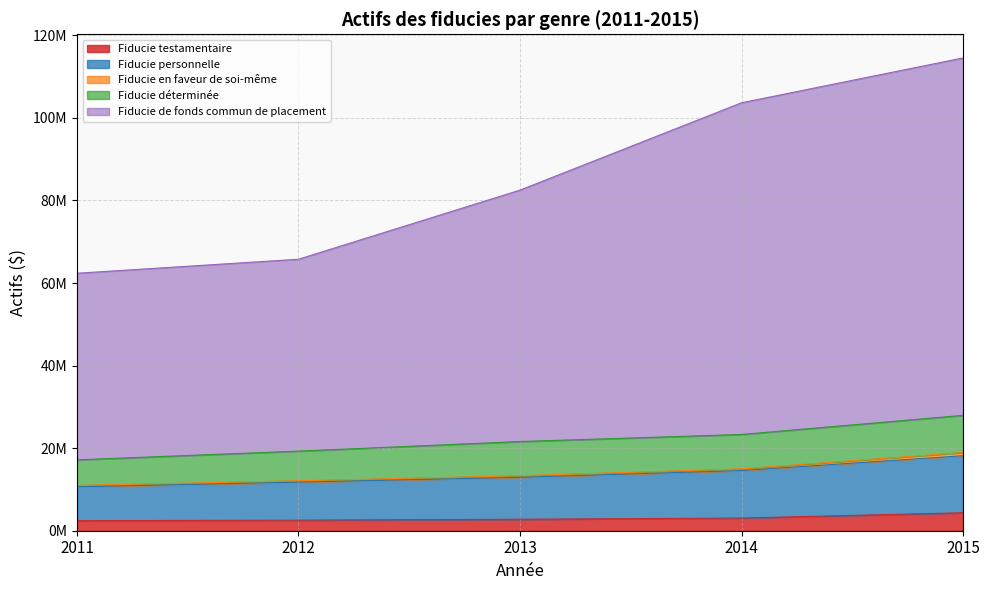

Which category has the lowest value in the Fiducie de fonds commun de placement series?

2011